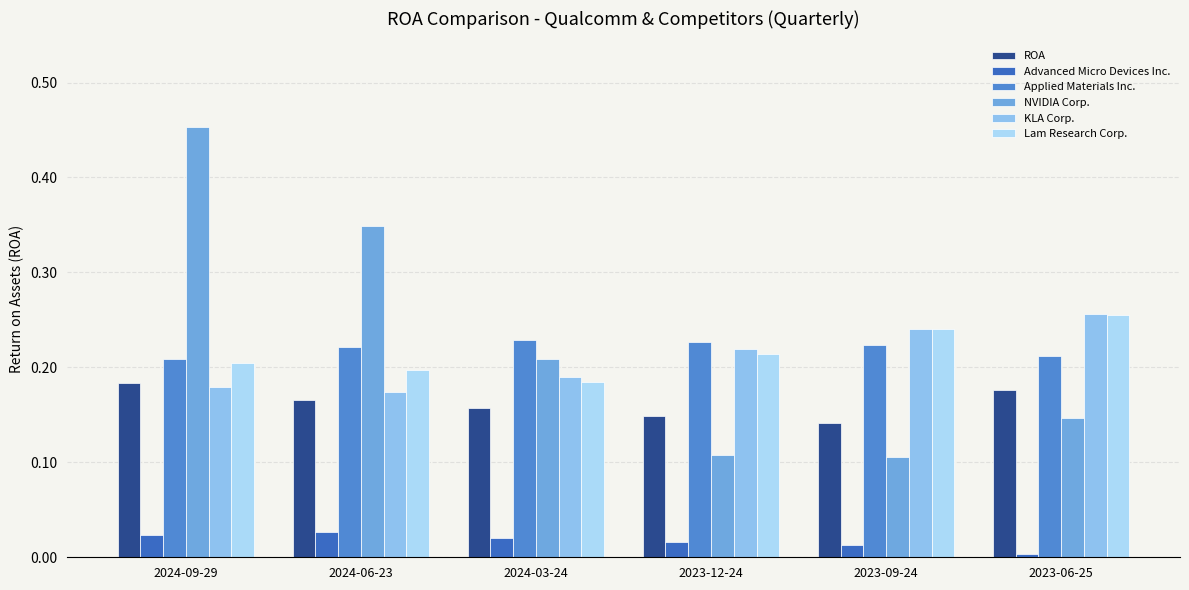

Rank the series by their maximum value, from lowest to highest.

Advanced Micro Devices Inc., ROA, Applied Materials Inc., Lam Research Corp., KLA Corp., NVIDIA Corp.